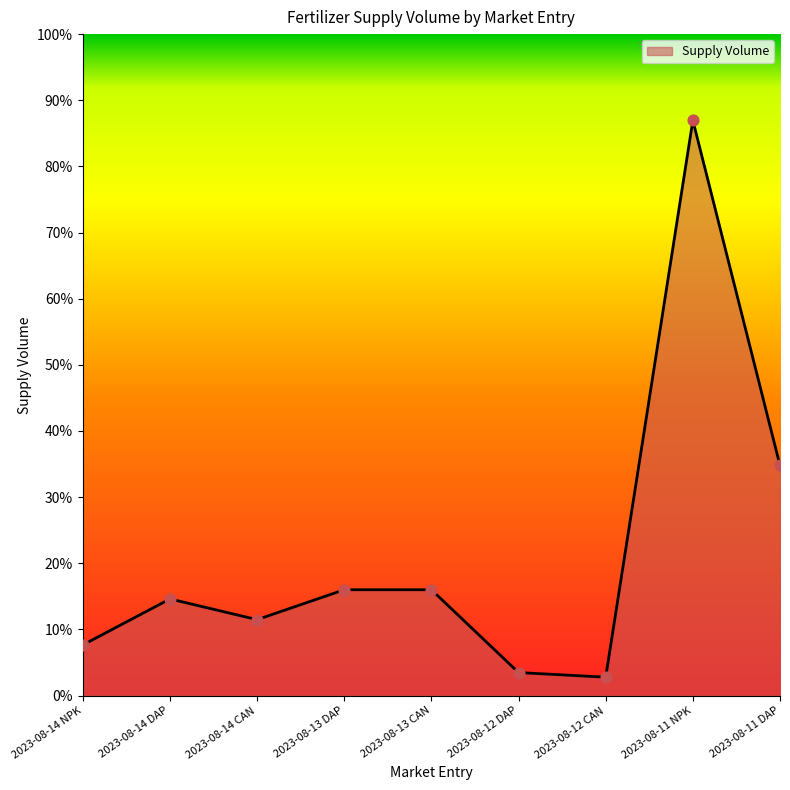

Which has a higher value, 2023-08-14 CAN or 2023-08-11 DAP?

2023-08-11 DAP